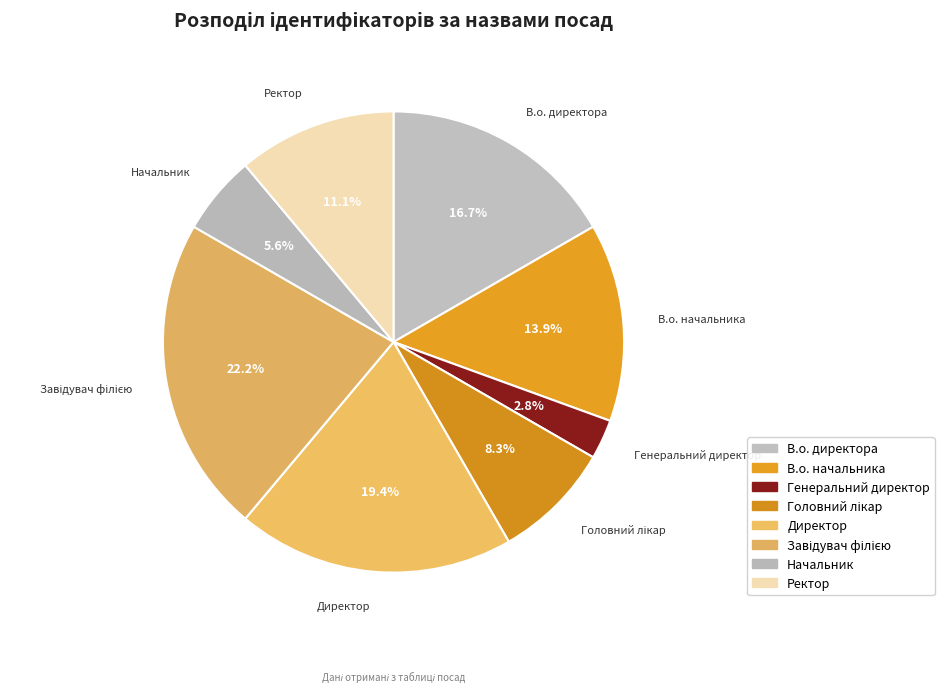

To the nearest percent, what portion does Директор represent?

19%